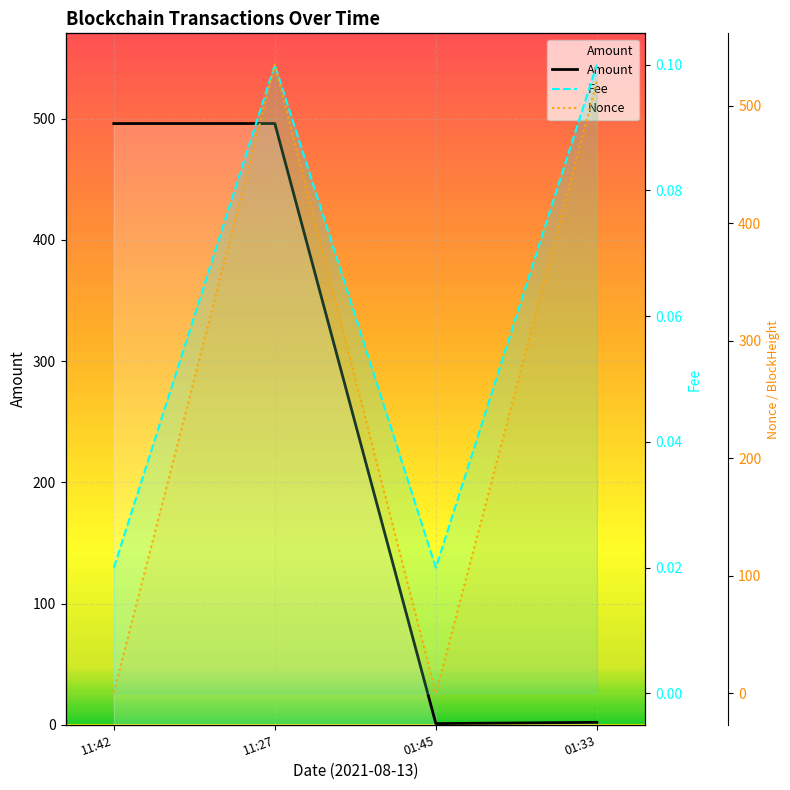

What are all the series names shown in the legend?

Amount, Fee, Nonce